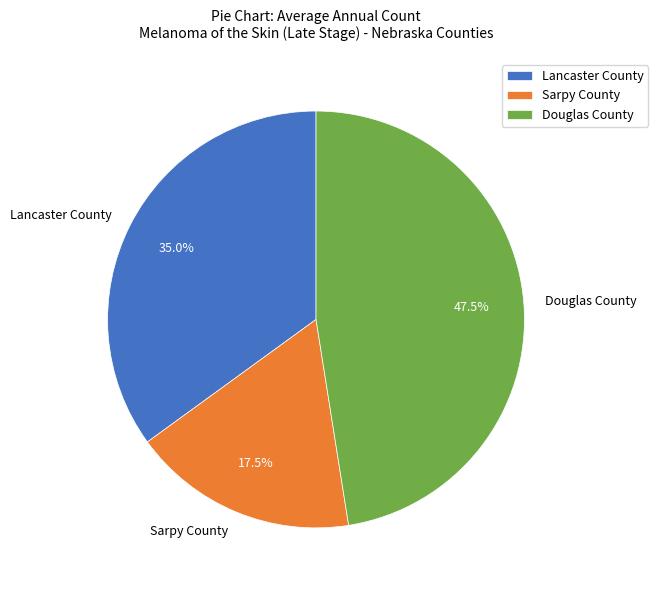

Which slice is the largest?

Douglas County